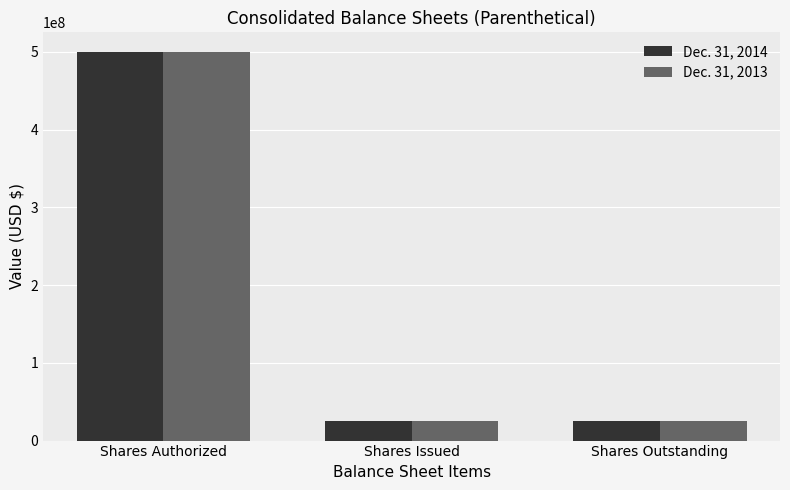

Reading left to right, list all the values displayed in this chart.

Dec. 31, 2014: Shares Authorized=500000000	Shares Issued=25500000	Shares Outstanding=25500000
Dec. 31, 2013: Shares Authorized=500000000	Shares Issued=25500000	Shares Outstanding=25500000